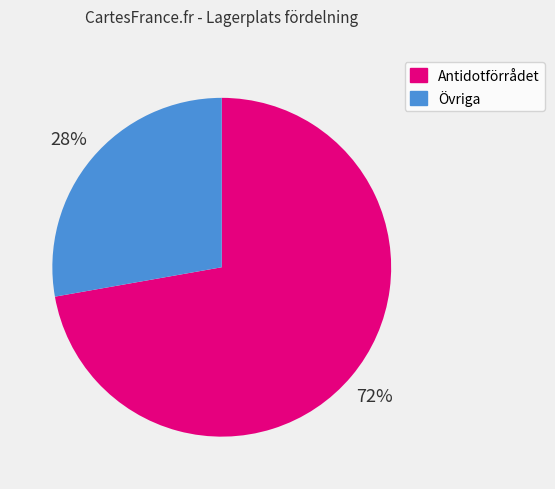

What percentage is the Antidotförrådet slice, to the nearest percent?

72%